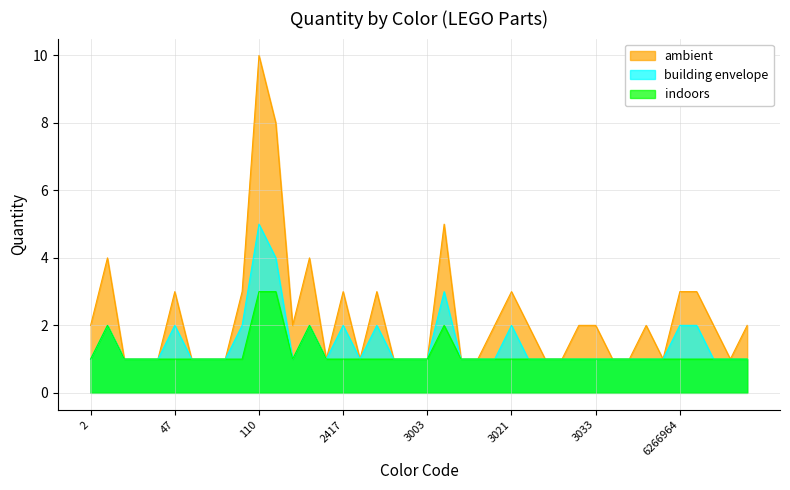

Count the building envelope values in the range 1 to 2.

37